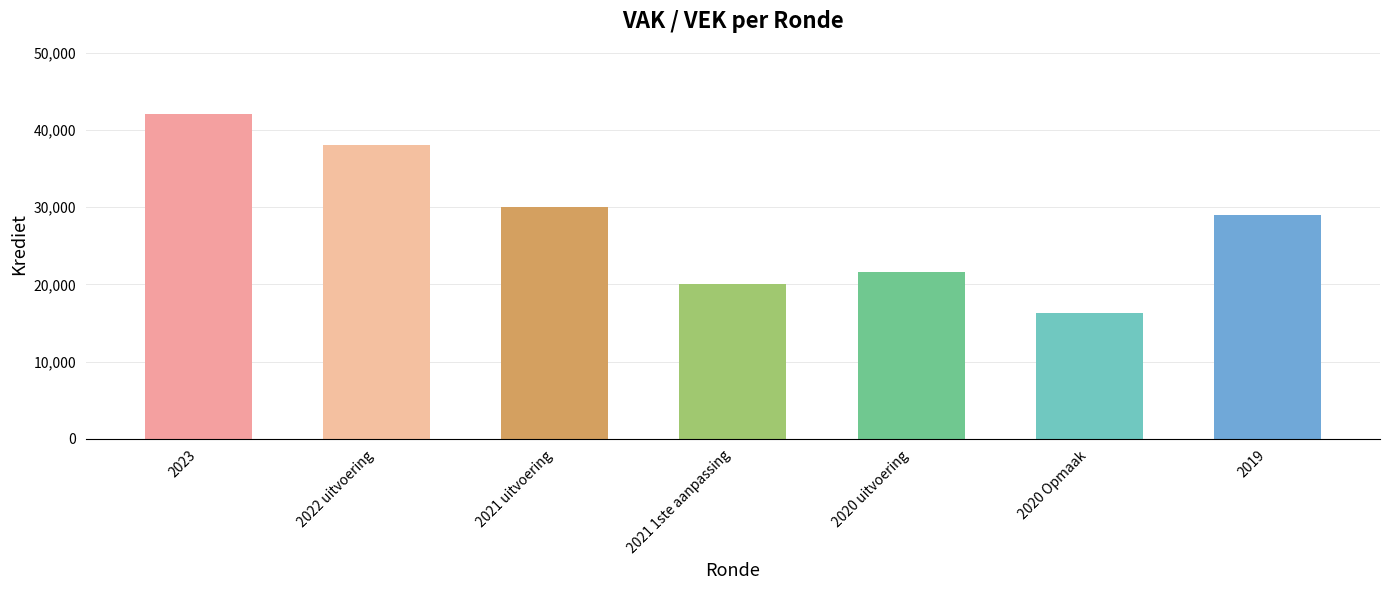

What is the value of the 4th bar from the left?

19998